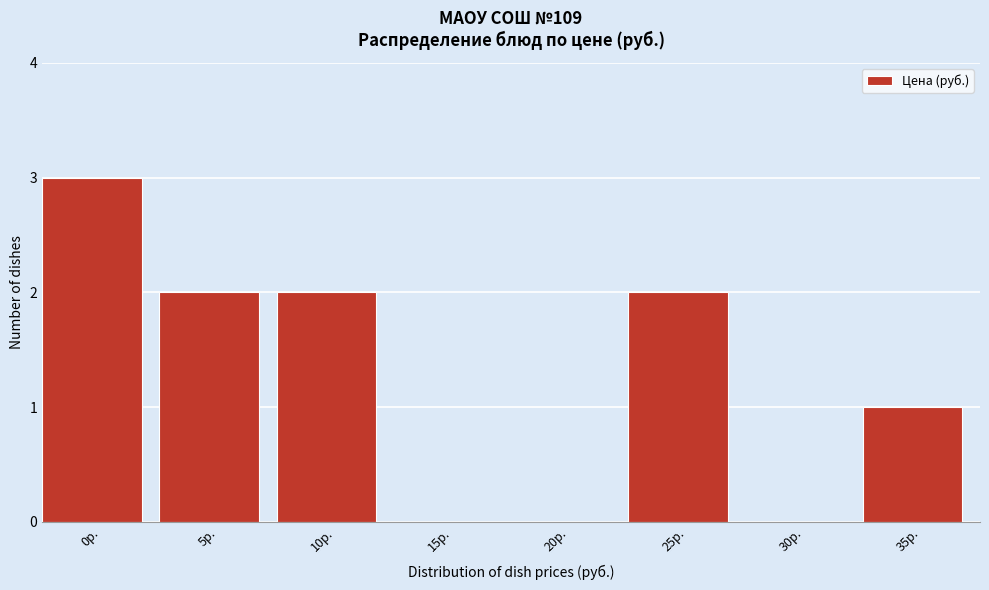

Reading left to right, what are all the values shown in this chart?

0р.=3	5р.=2	10р.=2	15р.=0	20р.=0	25р.=2	30р.=0	35р.=1